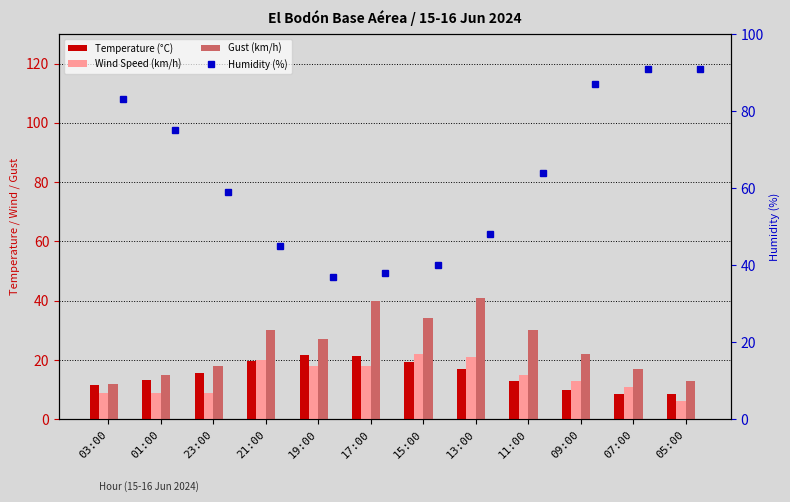

Is it true that Gust (km/h) equals 41.0 at 13:00?

True